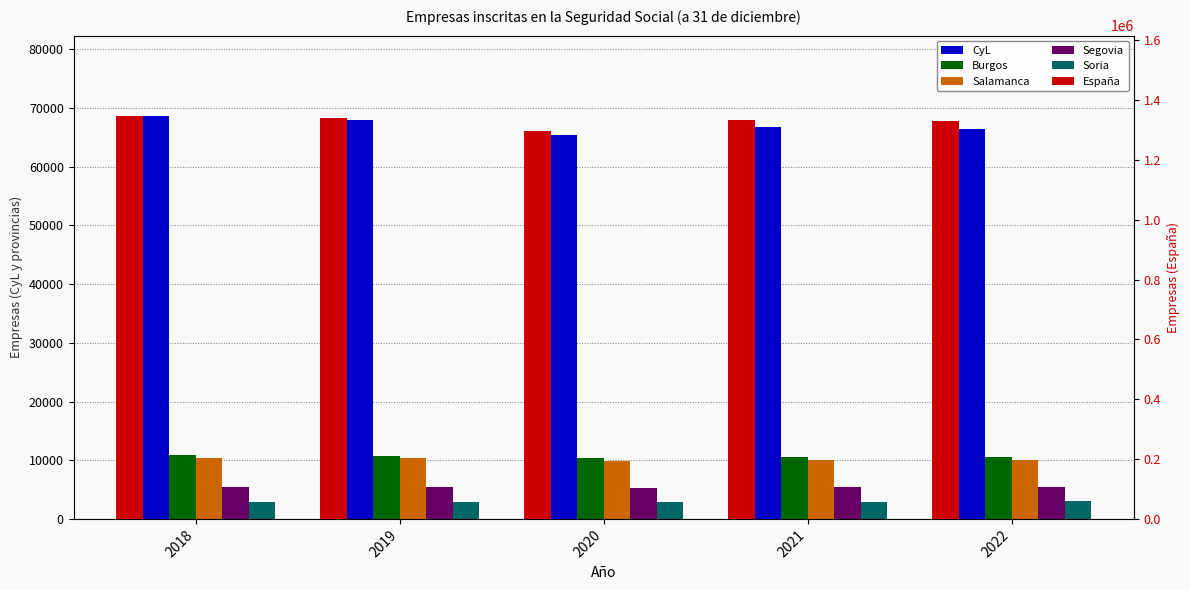

What is the sum of all CyL values?

335284